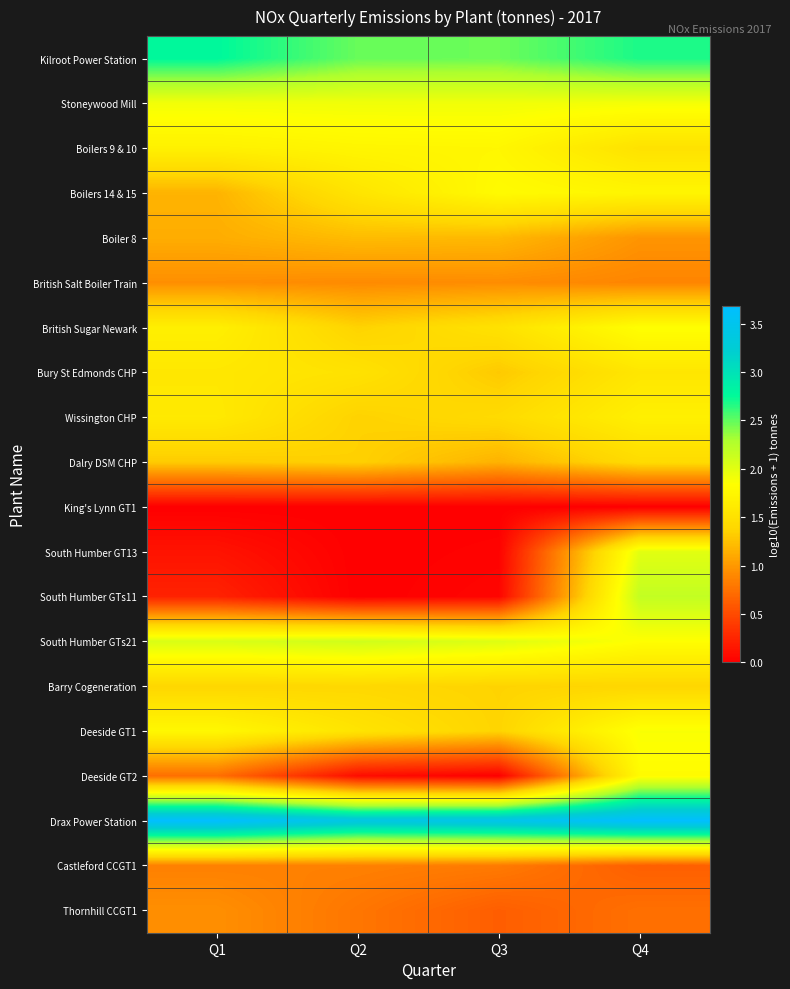

Reading left to right, transcribe all the data shown in this chart.

Kilroot Power Station: Q1=2.8	Q2=2.5	Q3=2.5	Q4=2.7
Stoneywood Mill: Q1=1.9	Q2=1.9	Q3=1.9	Q4=1.9
Boilers 9 & 10: Q1=1.7	Q2=1.7	Q3=1.8	Q4=1.5
Boilers 14 & 15: Q1=1.2	Q2=1.5	Q3=1.8	Q4=1.7
Boiler 8: Q1=1.1	Q2=1.2	Q3=1.2	Q4=1.0
British Salt Boiler Train: Q1=0.9	Q2=0.9	Q3=0.9	Q4=0.9
British Sugar Newark: Q1=1.7	Q2=1.4	Q3=1.5	Q4=1.8
Bury St Edmonds CHP: Q1=1.6	Q2=1.5	Q3=1.3	Q4=1.6
Wissington CHP: Q1=1.6	Q2=1.4	Q3=1.4	Q4=1.7
Dalry DSM CHP: Q1=1.3	Q2=1.3	Q3=1.2	Q4=1.4
King's Lynn GT1: Q1=0.0	Q2=0.0	Q3=0.0	Q4=0.0
South Humber GT13: Q1=0.1	Q2=0.0	Q3=0.0	Q4=2.0
South Humber GTs11: Q1=0.2	Q2=0.0	Q3=0.0	Q4=2.2
South Humber GTs21: Q1=2.1	Q2=2.1	Q3=2.0	Q4=1.8
Barry Cogeneration: Q1=1.4	Q2=1.4	Q3=1.4	Q4=1.4
Deeside GT1: Q1=1.8	Q2=1.5	Q3=1.4	Q4=1.9
Deeside GT2: Q1=0.7	Q2=0.1	Q3=0.0	Q4=1.8
Drax Power Station: Q1=3.7	Q2=3.4	Q3=3.5	Q4=3.7
Castleford CCGT1: Q1=0.8	Q2=0.9	Q3=0.8	Q4=0.6
Thornhill CCGT1: Q1=0.9	Q2=0.8	Q3=0.6	Q4=0.7